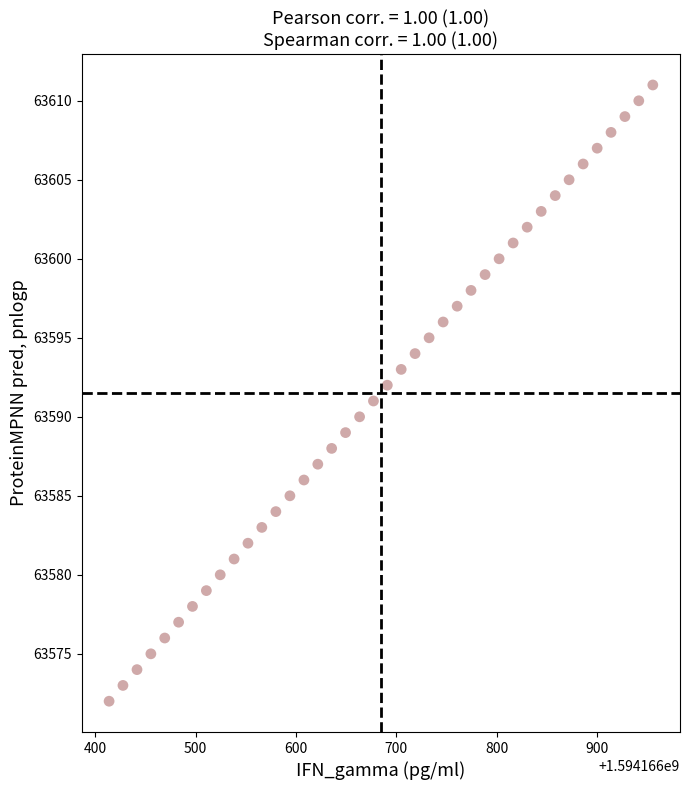

What is the range of Y values (max minus min)?

39